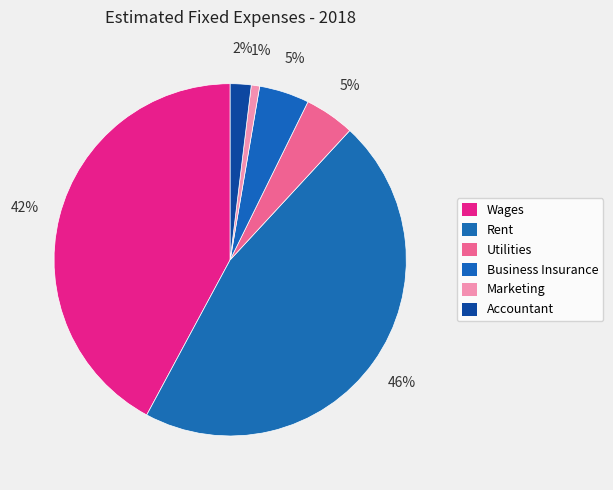

How many segments does this pie chart have?

6